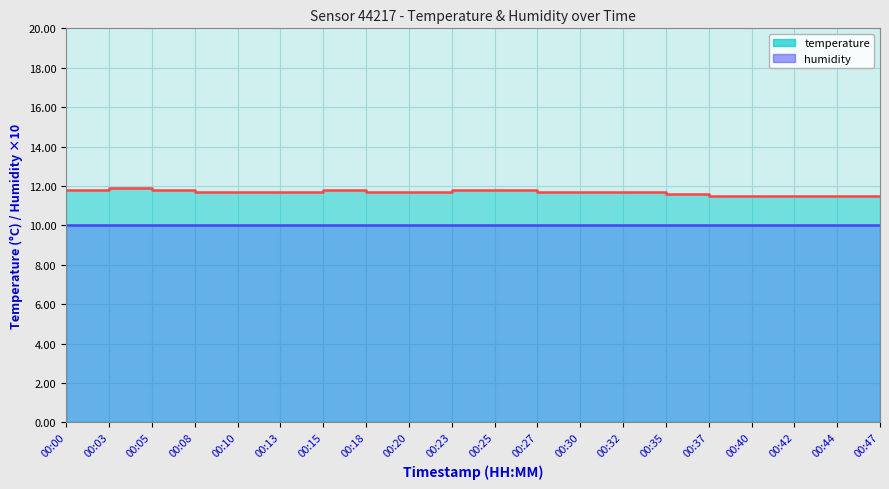

Which has a higher value, 00:30 or 00:44?

00:30